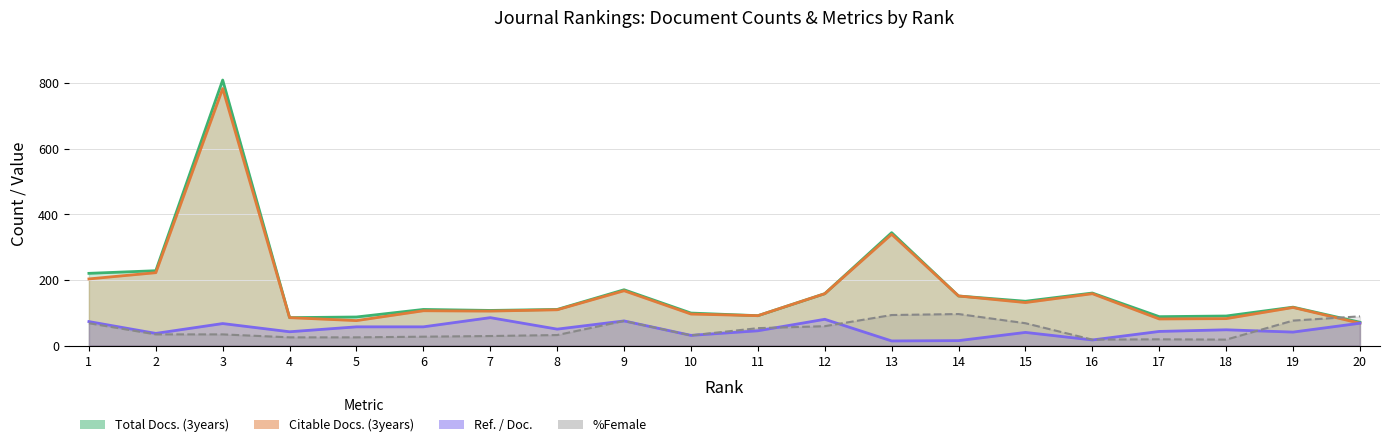

What is the maximum value shown in the chart?

809